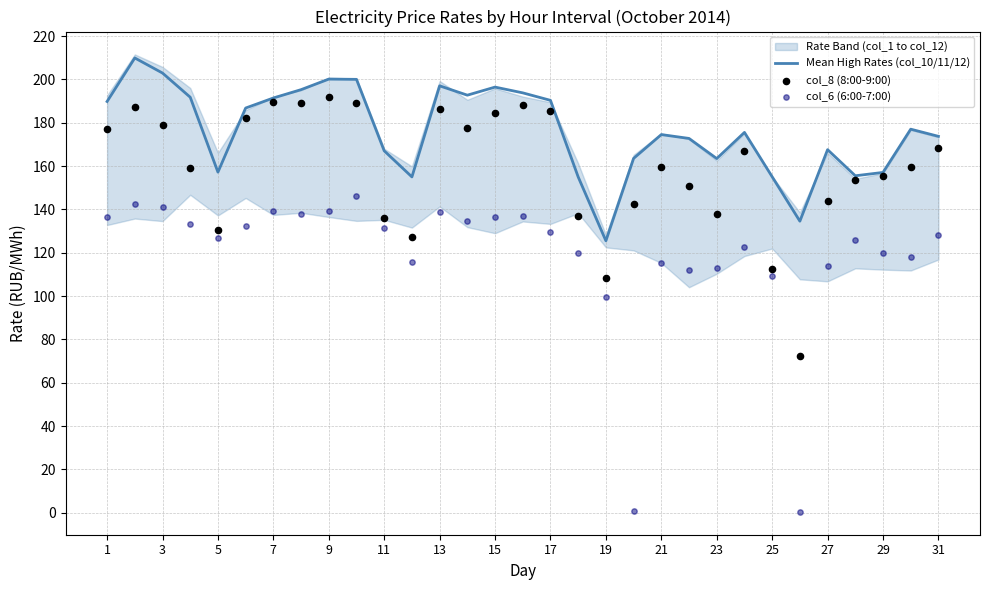

Which series has the largest total across all categories?

Mean High Rates (col_10/11/12)